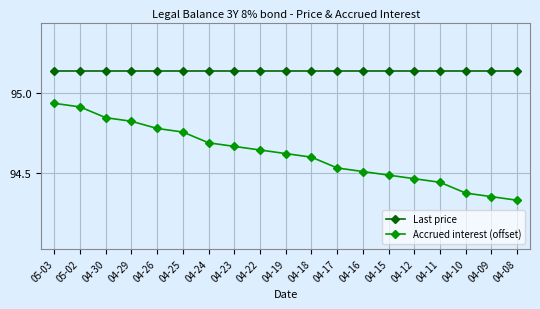

Where is Accrued interest (offset) nearest to the value 94?

04-08